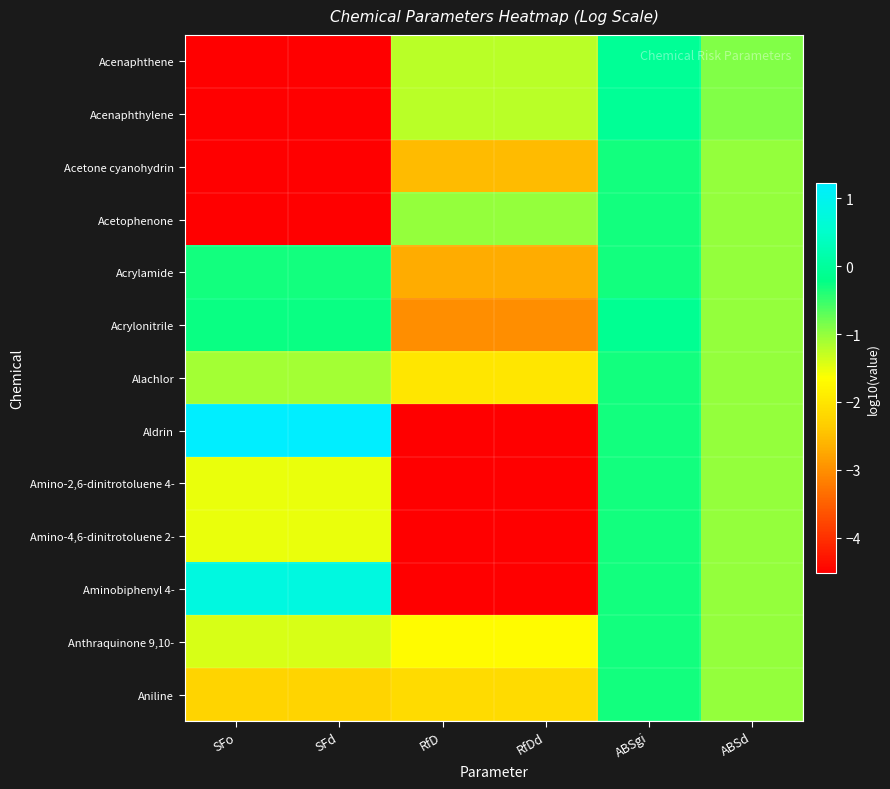

Which label corresponds to the largest value in the chart?

SFo